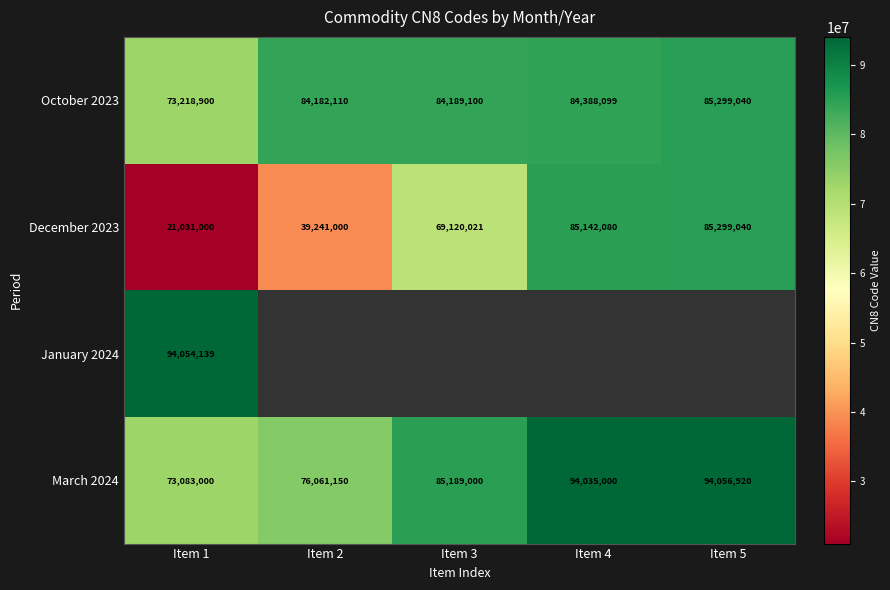

True or false: March 2024 has a value of 85189000 at Item 3.

True